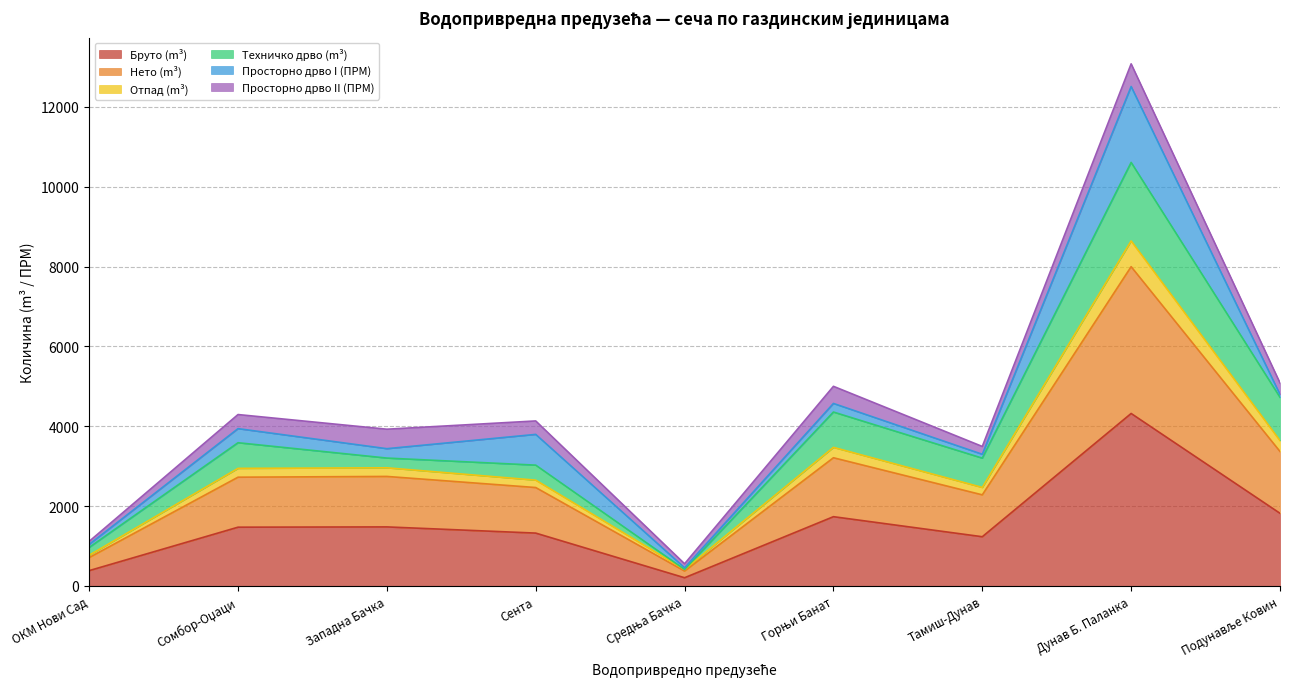

Is it true that Бруто (m³) equals 489 at Западна Бачка?

False